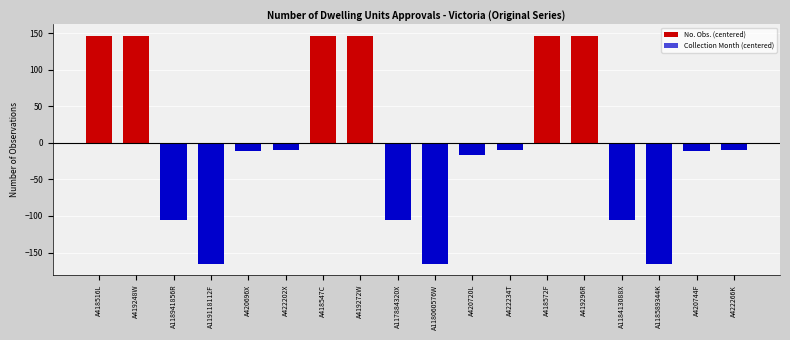

True or false: the data shows -241.3 at A118060576W.

False